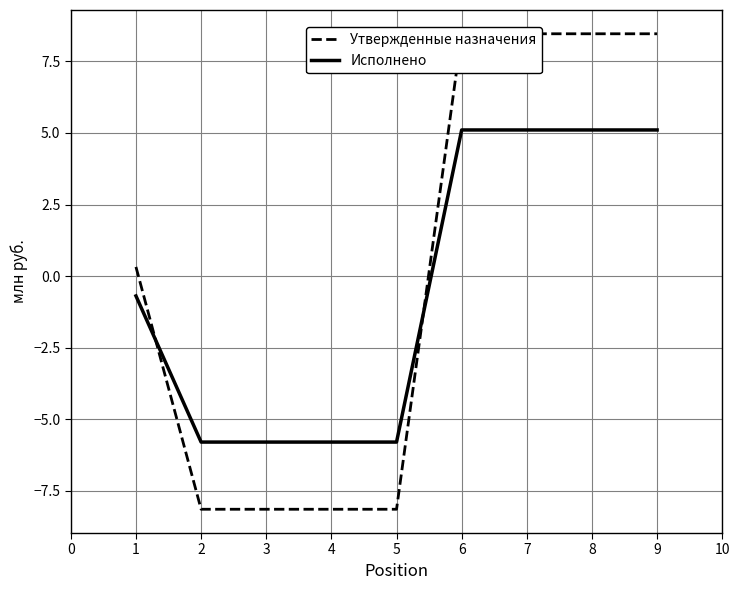

What is the maximum value for Исполнено?

5.1